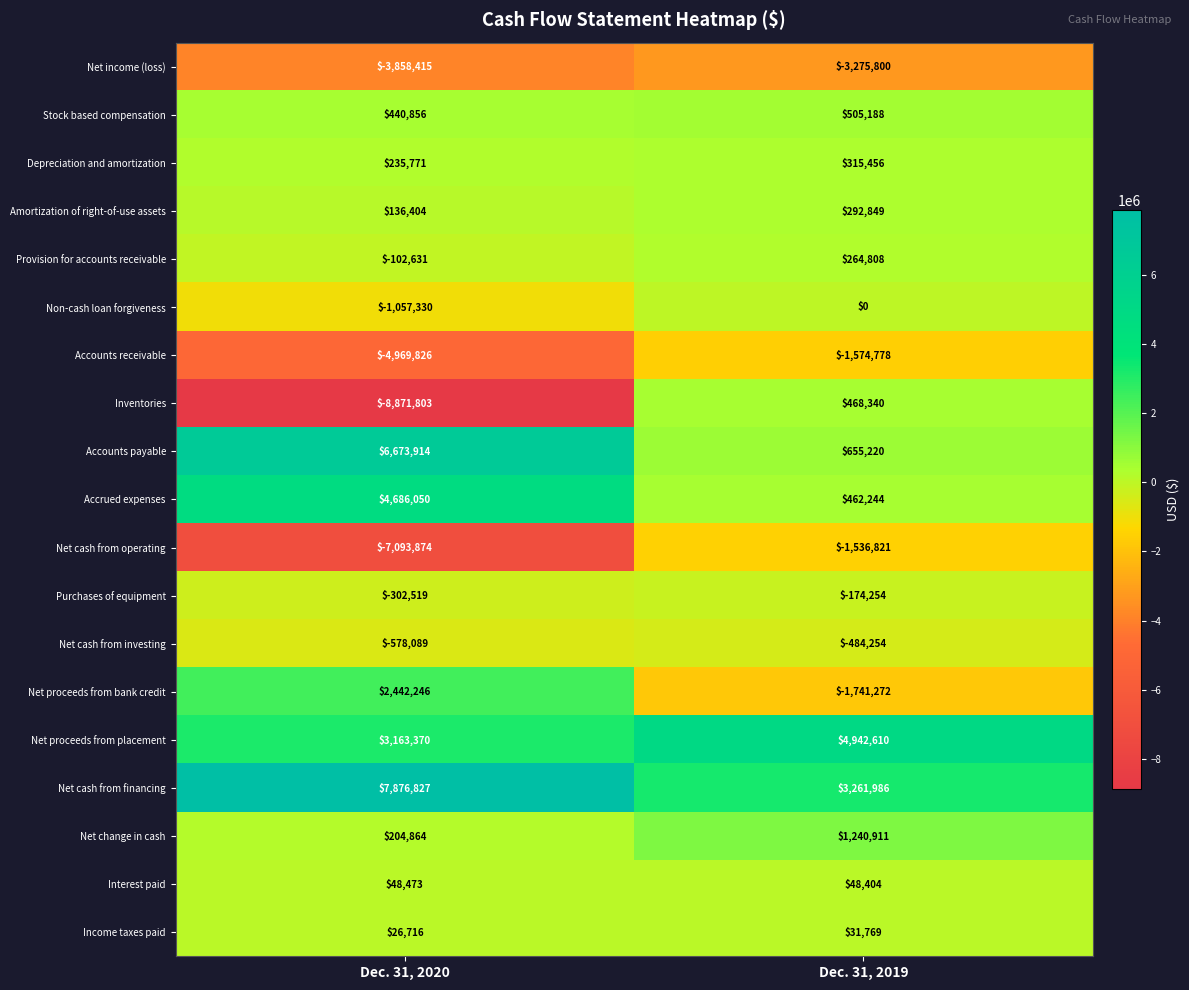

How many distinct data groups are displayed?

19